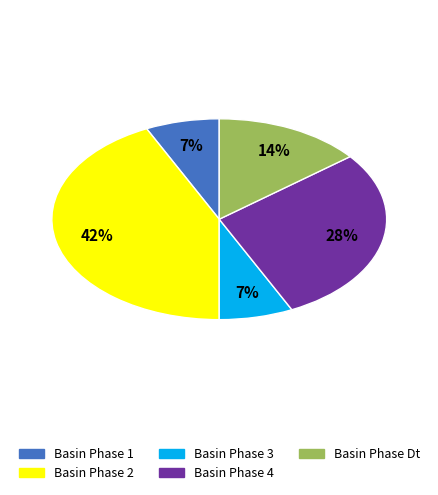

Rank the categories by value from lowest to highest.

Basin Phase 1, Basin Phase 3, Basin Phase Dt, Basin Phase 4, Basin Phase 2